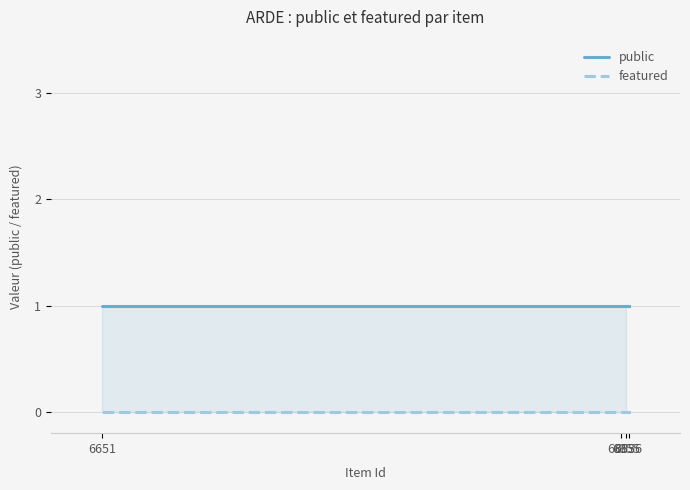

What is the greatest value displayed?

1